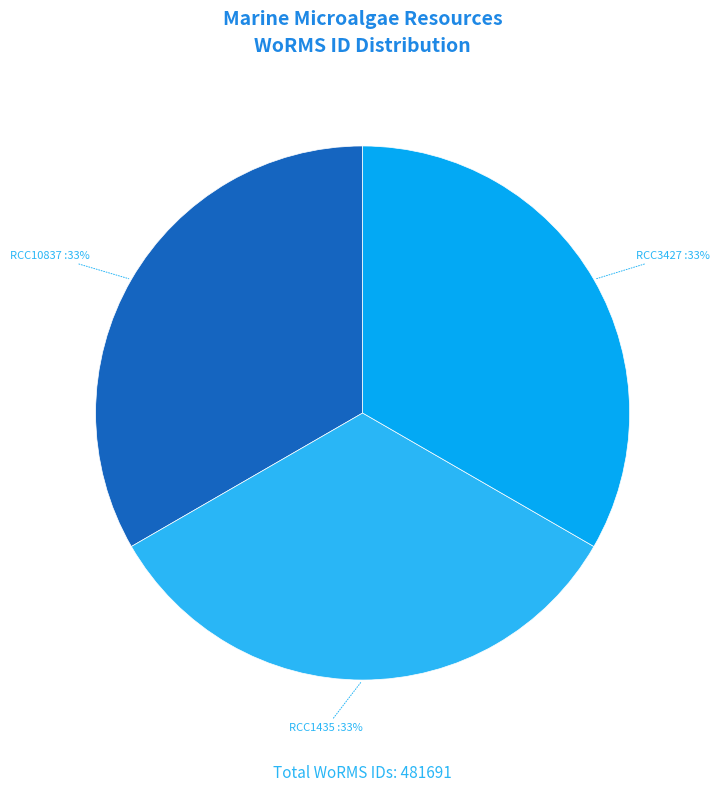

Is the sum of RCC3427 and RCC10837 greater than half?

Yes